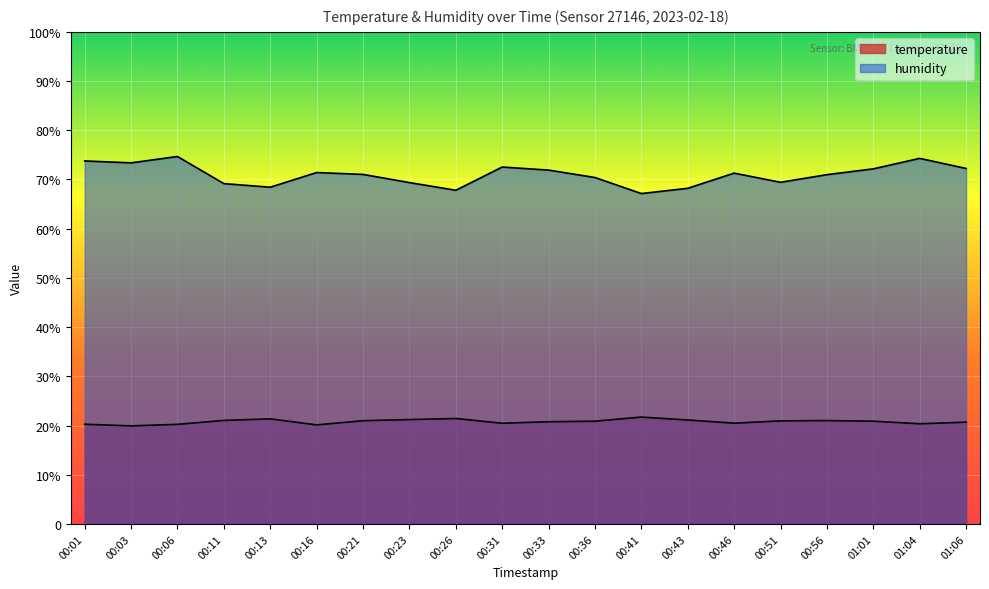

In humidity, how many points are higher than both neighbors (excluding endpoints)?

5